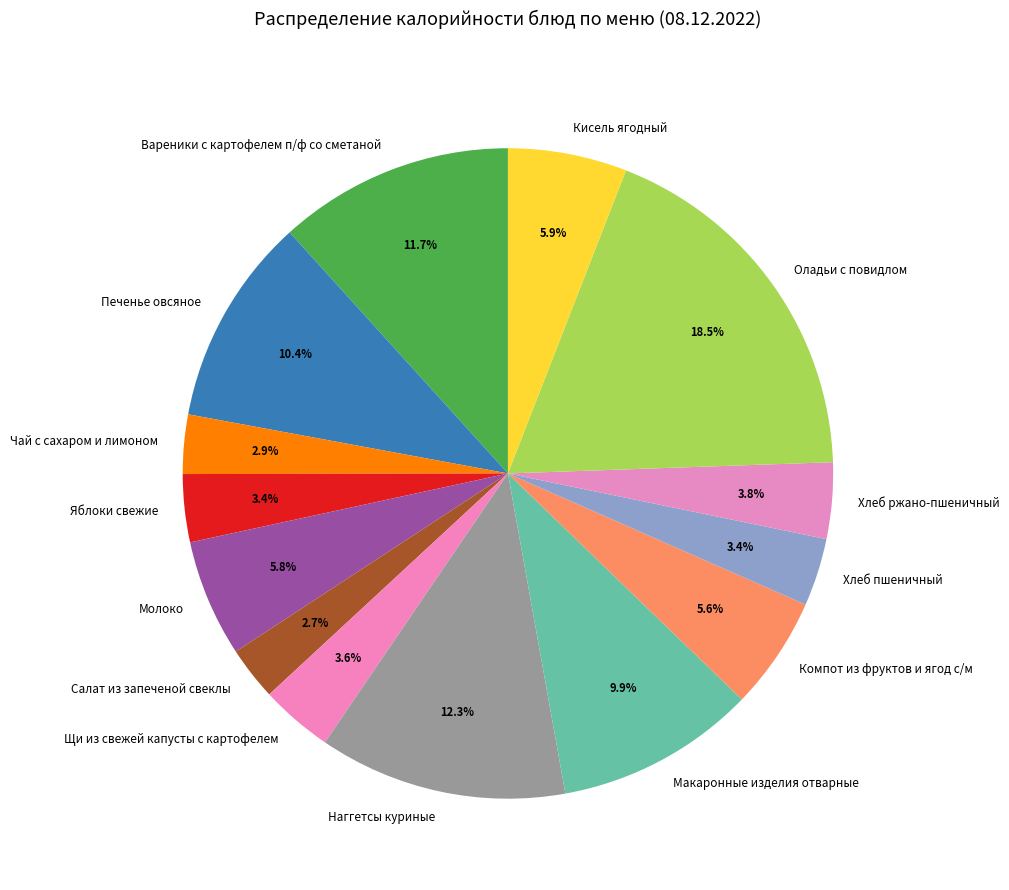

To the nearest percent, what portion does Чай с сахаром и лимоном represent?

3%